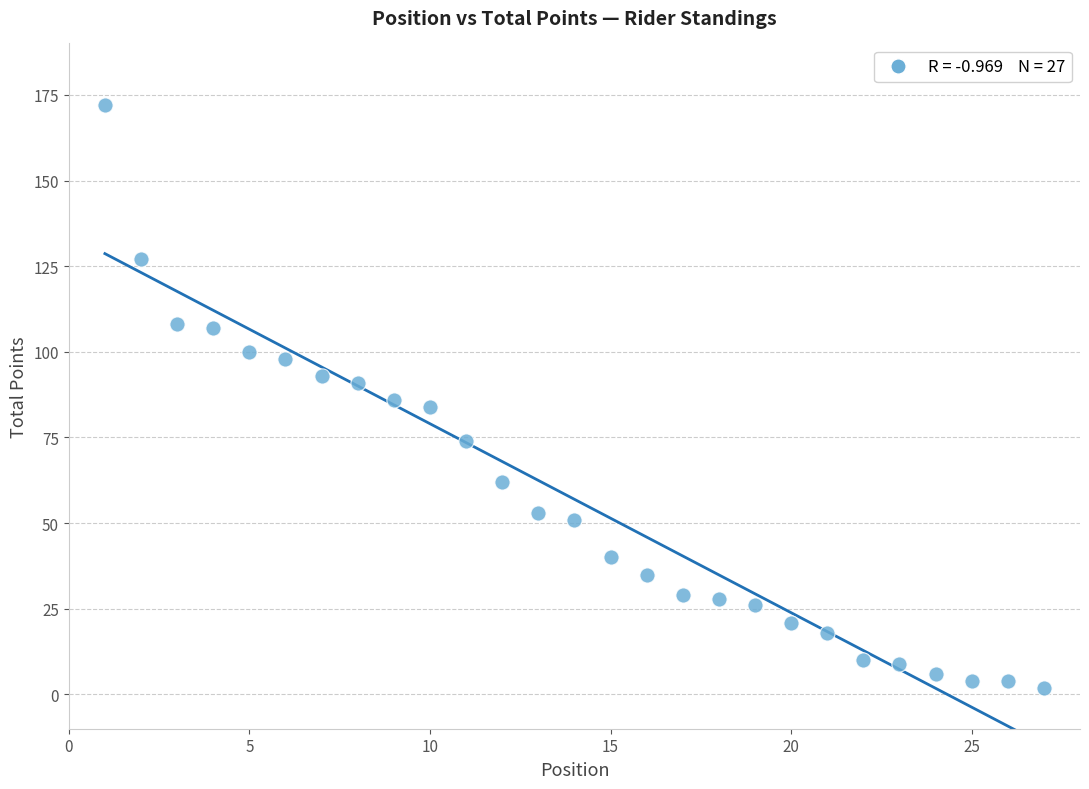

What is the range of Y values (max minus min)?

170